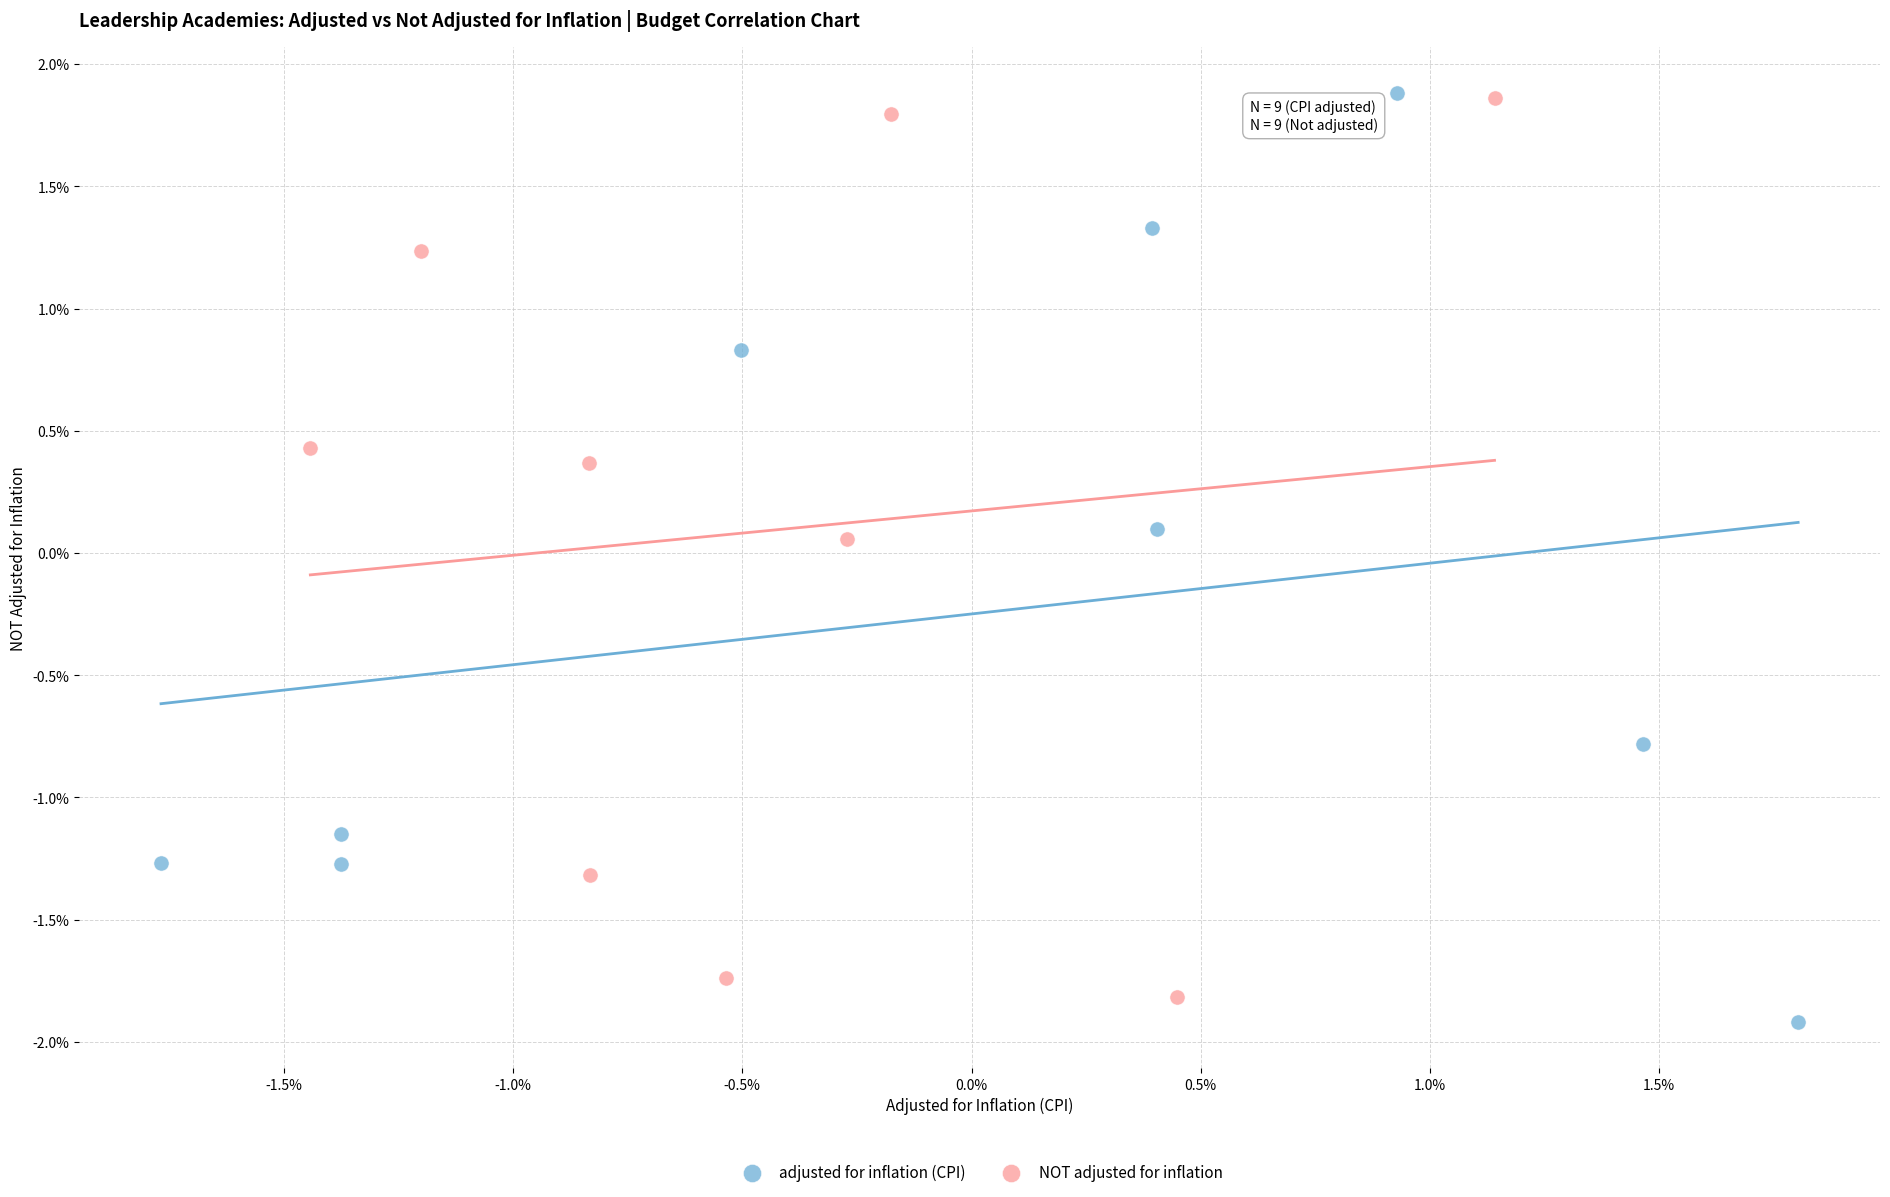

What are all the series names shown in the legend?

adjusted for inflation (CPI), NOT adjusted for inflation